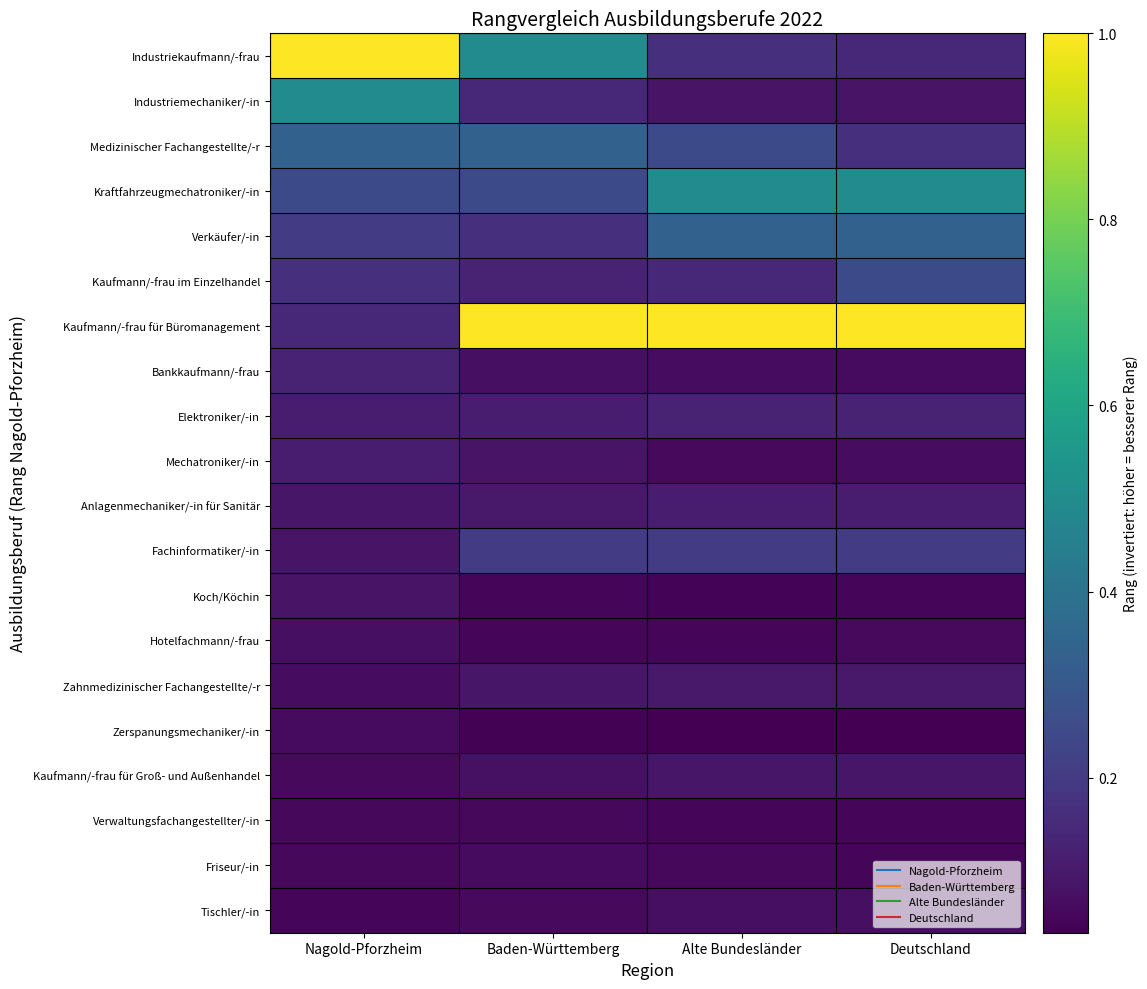

Reading right to left, list all the values displayed in this chart.

Industriekaufmann/-frau: Deutschland=0.1	Alte Bundesländer=0.2	Baden-Württemberg=0.5	Nagold-Pforzheim=1.0
Industriemechaniker/-in: Deutschland=0.1	Alte Bundesländer=0.1	Baden-Württemberg=0.1	Nagold-Pforzheim=0.5
Medizinischer Fachangestellte/-r: Deutschland=0.2	Alte Bundesländer=0.2	Baden-Württemberg=0.3	Nagold-Pforzheim=0.3
Kraftfahrzeugmechatroniker/-in: Deutschland=0.5	Alte Bundesländer=0.5	Baden-Württemberg=0.2	Nagold-Pforzheim=0.2
Verkäufer/-in: Deutschland=0.3	Alte Bundesländer=0.3	Baden-Württemberg=0.2	Nagold-Pforzheim=0.2
Kaufmann/-frau im Einzelhandel: Deutschland=0.2	Alte Bundesländer=0.1	Baden-Württemberg=0.1	Nagold-Pforzheim=0.2
Kaufmann/-frau für Büromanagement: Deutschland=1.0	Alte Bundesländer=1.0	Baden-Württemberg=1.0	Nagold-Pforzheim=0.1
Bankkaufmann/-frau: Deutschland=0.1	Alte Bundesländer=0.1	Baden-Württemberg=0.1	Nagold-Pforzheim=0.1
Elektroniker/-in: Deutschland=0.1	Alte Bundesländer=0.1	Baden-Württemberg=0.1	Nagold-Pforzheim=0.1
Mechatroniker/-in: Deutschland=0.1	Alte Bundesländer=0.1	Baden-Württemberg=0.1	Nagold-Pforzheim=0.1
Anlagenmechaniker/-in für Sanitär: Deutschland=0.1	Alte Bundesländer=0.1	Baden-Württemberg=0.1	Nagold-Pforzheim=0.1
Fachinformatiker/-in: Deutschland=0.2	Alte Bundesländer=0.2	Baden-Württemberg=0.2	Nagold-Pforzheim=0.1
Koch/Köchin: Deutschland=0.1	Alte Bundesländer=0.0	Baden-Württemberg=0.1	Nagold-Pforzheim=0.1
Hotelfachmann/-frau: Deutschland=0.1	Alte Bundesländer=0.1	Baden-Württemberg=0.0	Nagold-Pforzheim=0.1
Zahnmedizinischer Fachangestellte/-r: Deutschland=0.1	Alte Bundesländer=0.1	Baden-Württemberg=0.1	Nagold-Pforzheim=0.1
Zerspanungsmechaniker/-in: Deutschland=0.0	Alte Bundesländer=0.0	Baden-Württemberg=0.0	Nagold-Pforzheim=0.1
Kaufmann/-frau für Groß- und Außenhandel: Deutschland=0.1	Alte Bundesländer=0.1	Baden-Württemberg=0.1	Nagold-Pforzheim=0.1
Verwaltungsfachangestellter/-in: Deutschland=0.0	Alte Bundesländer=0.0	Baden-Württemberg=0.1	Nagold-Pforzheim=0.1
Friseur/-in: Deutschland=0.0	Alte Bundesländer=0.1	Baden-Württemberg=0.1	Nagold-Pforzheim=0.1
Tischler/-in: Deutschland=0.1	Alte Bundesländer=0.1	Baden-Württemberg=0.1	Nagold-Pforzheim=0.1